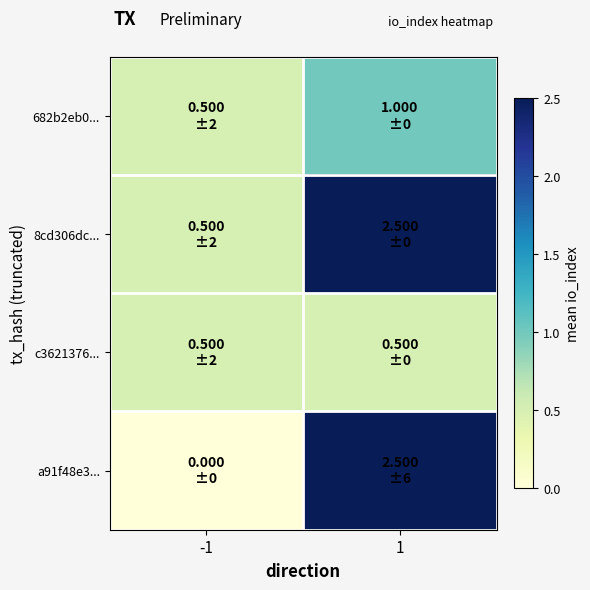

Between -1 and 1, which series saw the biggest shift?

a91f48e3...